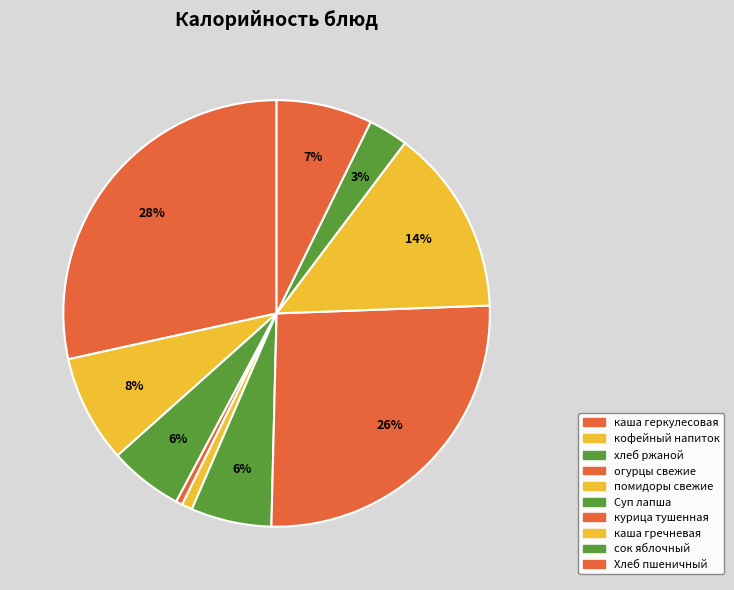

Count the number of slices in the pie.

10